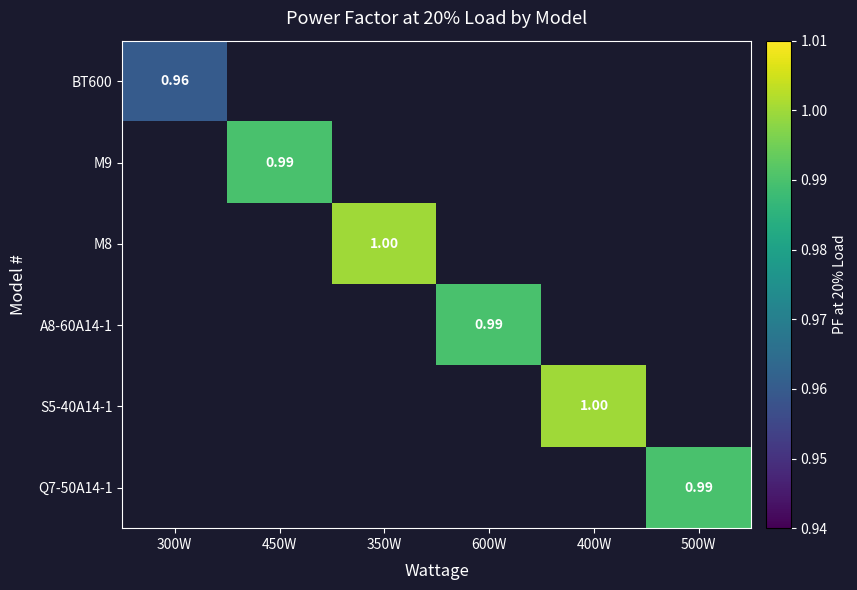

Which series has the largest range (max minus min)?

BT600